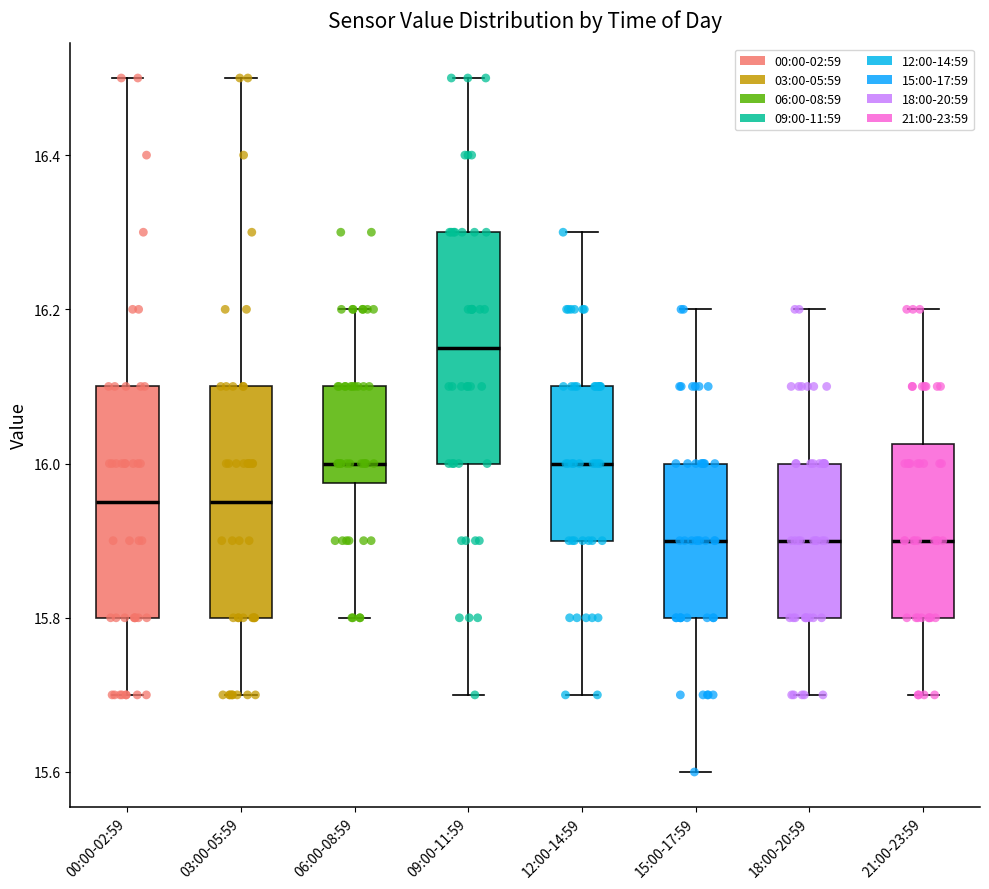

Reading left to right, transcribe this box plot: for each box, give where its median line is, the range the box spans, and where its two whiskers end, as read against the y-axis. The values are not printed on the chart, so give them approximately, as read against the axis.

00:00-02:59: median 15.96, box 15.80 to 16.10, whiskers 15.70 to 16.50
03:00-05:59: median 15.96, box 15.80 to 16.10, whiskers 15.70 to 16.50
06:00-08:59: median 16.00, box 15.98 to 16.10, whiskers 15.80 to 16.20
09:00-11:59: median 16.16, box 16.00 to 16.30, whiskers 15.70 to 16.50
12:00-14:59: median 16.00, box 15.90 to 16.10, whiskers 15.70 to 16.30
15:00-17:59: median 15.90, box 15.80 to 16.00, whiskers 15.60 to 16.20
18:00-20:59: median 15.90, box 15.80 to 16.00, whiskers 15.70 to 16.20
21:00-23:59: median 15.90, box 15.80 to 16.02, whiskers 15.70 to 16.20